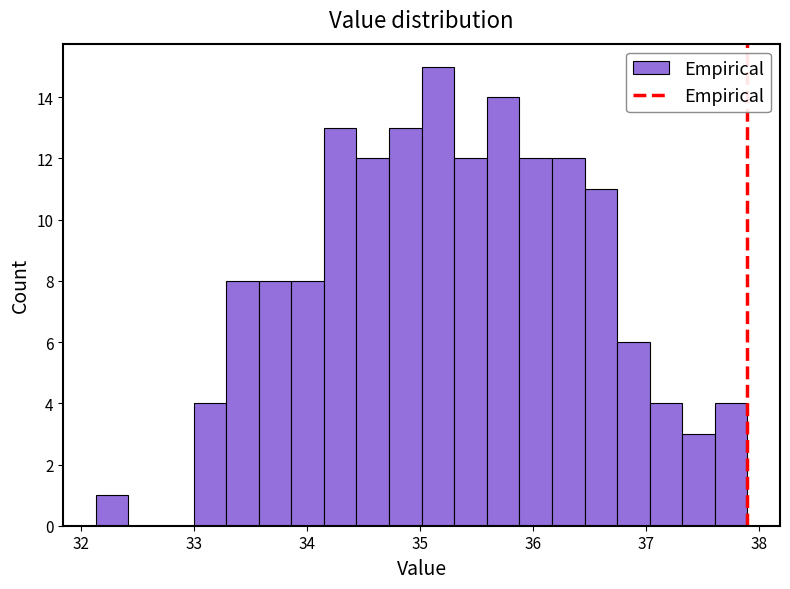

Read against the x-axis, roughly where is the centre of the tallest bar?

35.2